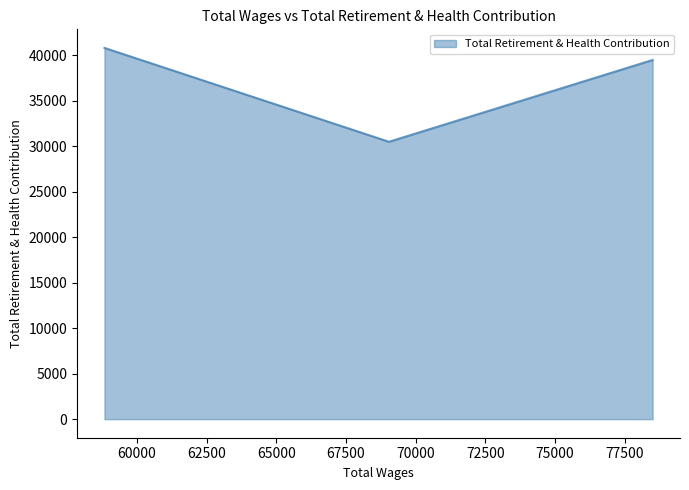

How many values are between 30482 and 40798?

3